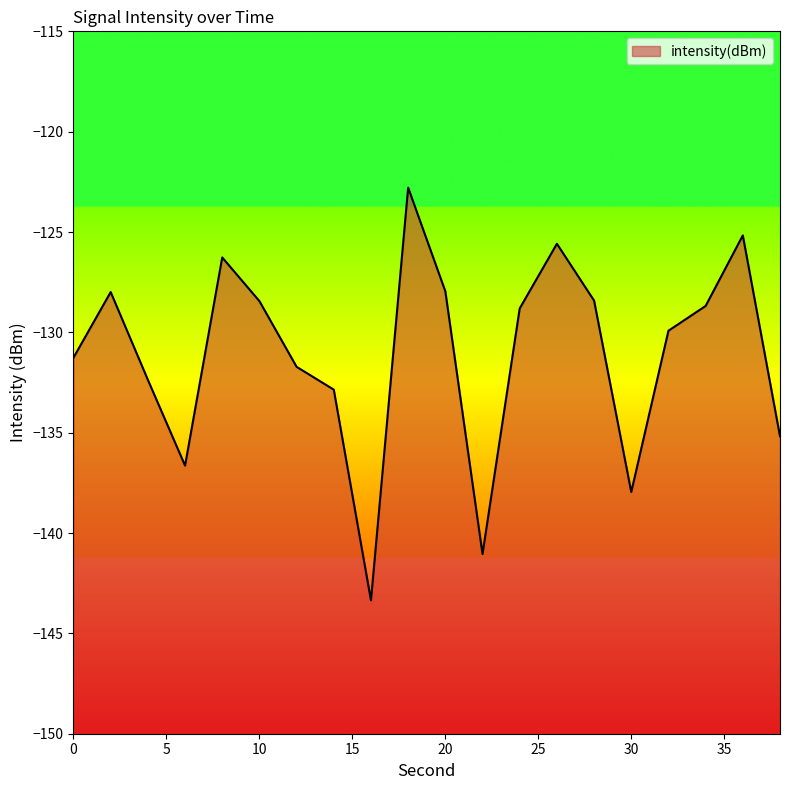

The value at 38 is -189.0. True or false?

False